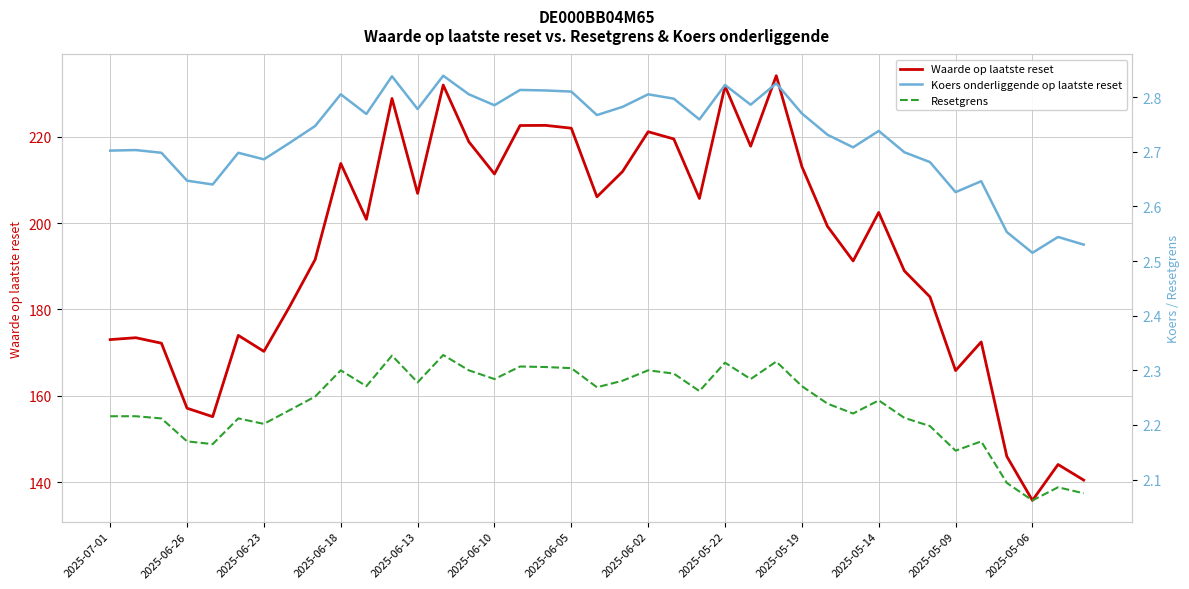

True or false: Koers onderliggende op laatste reset has more than 2 interior local peaks.

True